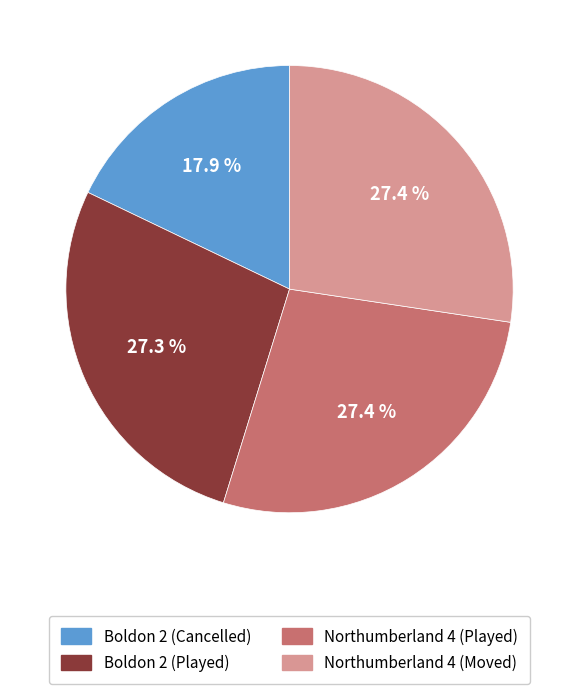

Does any single category account for the majority?

No